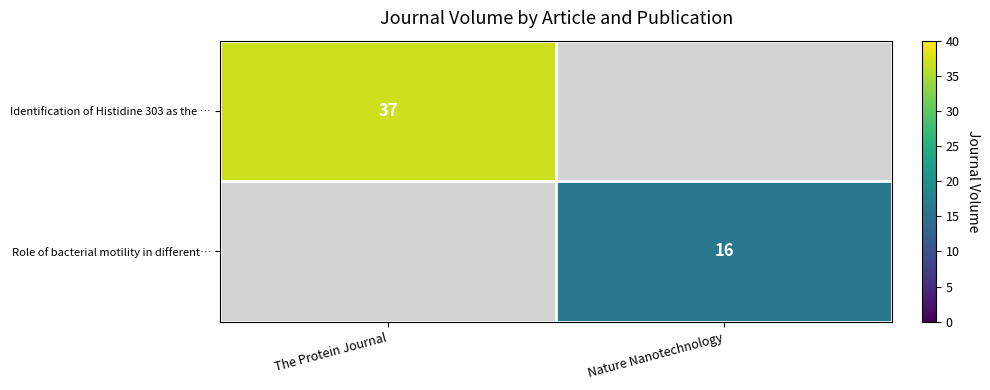

The value of Identification of Histidine 303 as the … at The Protein Journal is 23. True or false?

False